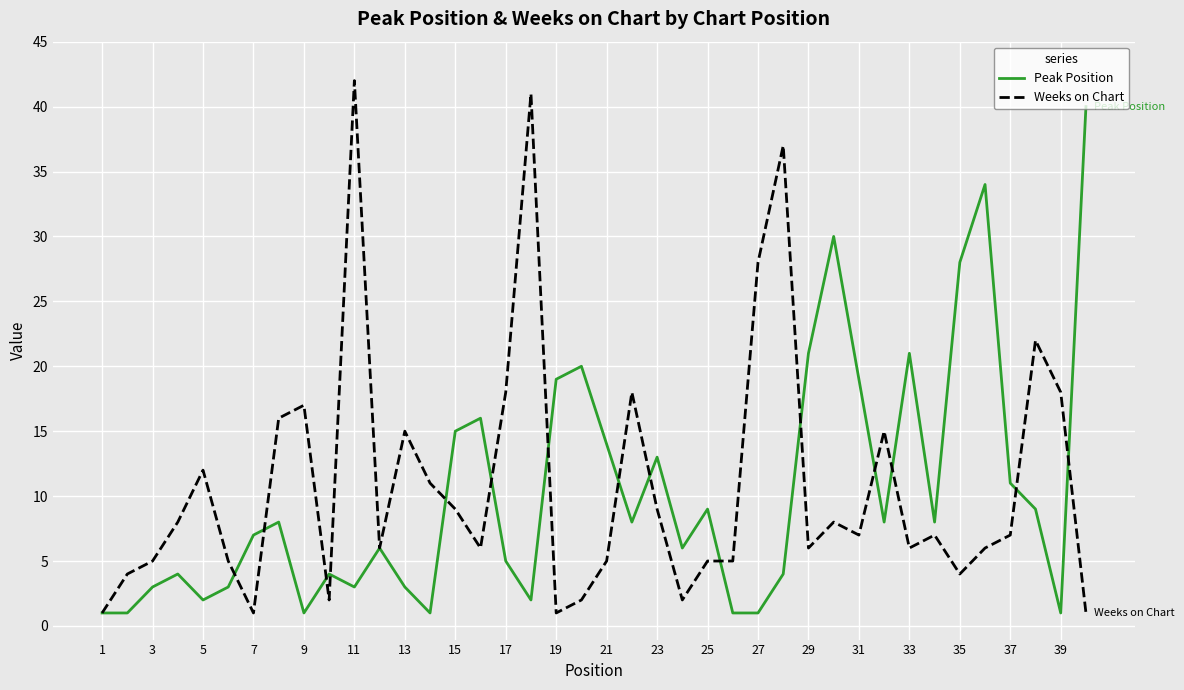

What is the lowest value of the Weeks on Chart series?

1